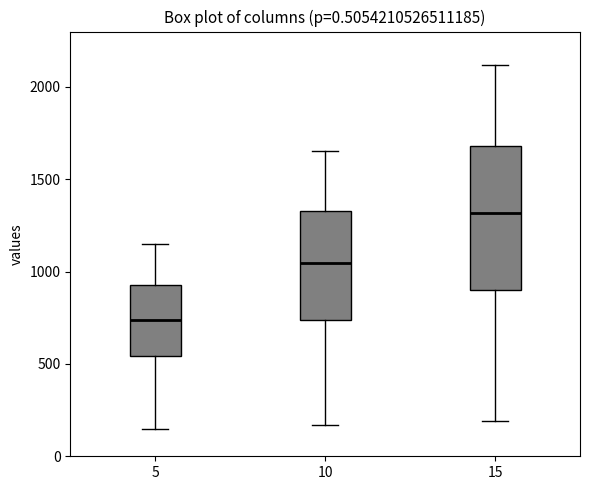

Reading left to right, read every box against the y-axis: the position of its median line, the range the box covers, and the ends of its whiskers. The values are not printed on the chart, so give them approximately, as read against the axis.

5: median 750, box 550 to 950, whiskers 150 to 1150
10: median 1050, box 750 to 1350, whiskers 150 to 1650
15: median 1300, box 900 to 1700, whiskers 200 to 2100